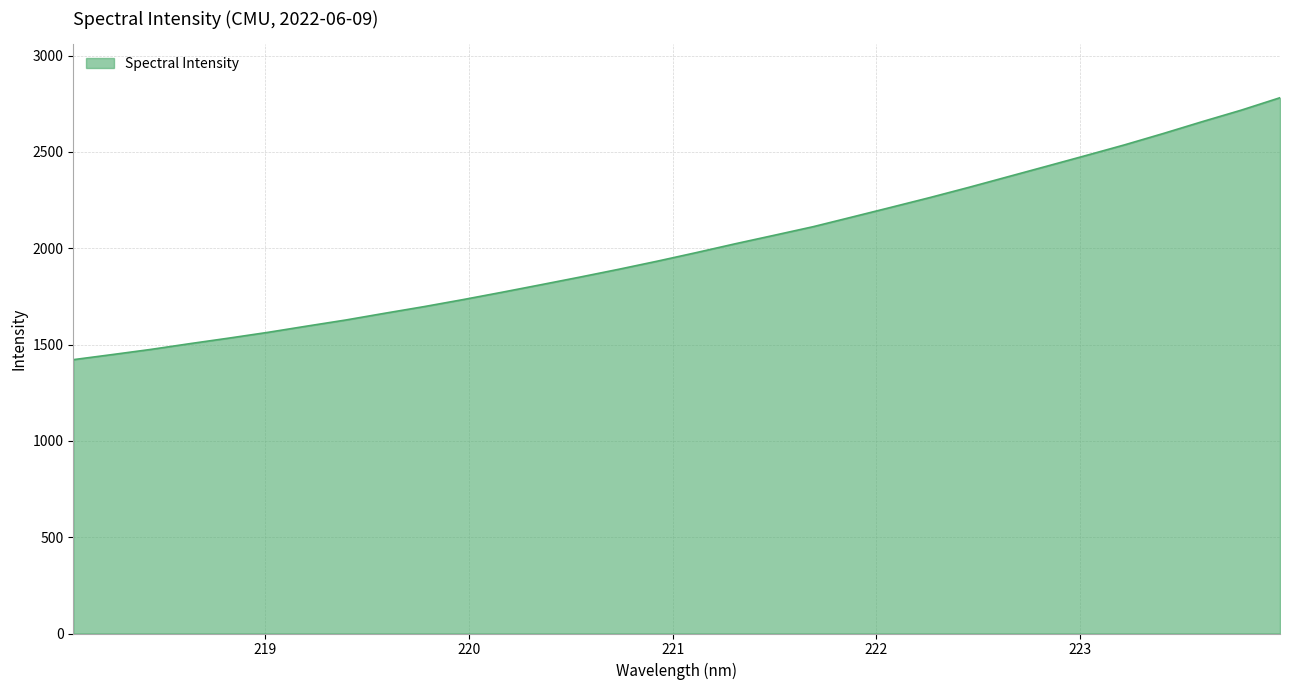

Reading left to right, extract all data points from this chart.

1421.7	1448.1	1475.2	1505.1	1533.8	1563.7	1596.1	1627.8	1662.9	1697.0	1733.4	1771.5	1810.6	1850.1	1890.9	1933.3	1977.8	2023.6	2067.7	2112.2	2162.3	2212.6	2263.5	2316.4	2371.2	2425.9	2481.1	2536.8	2596.0	2657.4	2716.9	2781.7